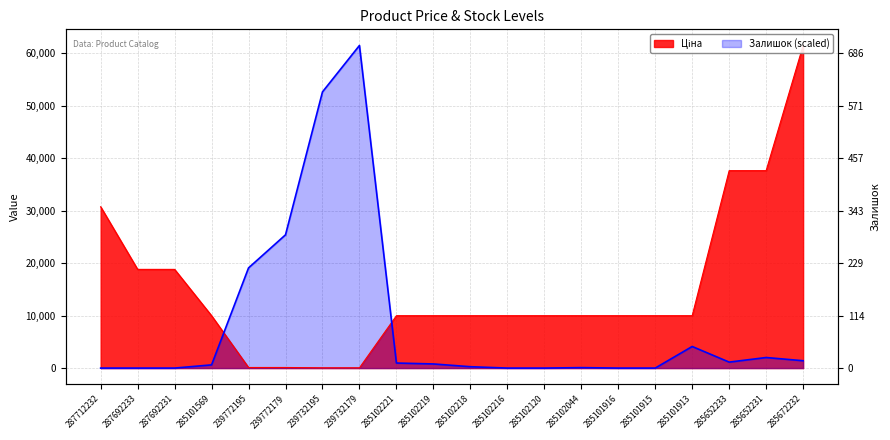

What are all the series names shown in the legend?

Ціна, Залишок